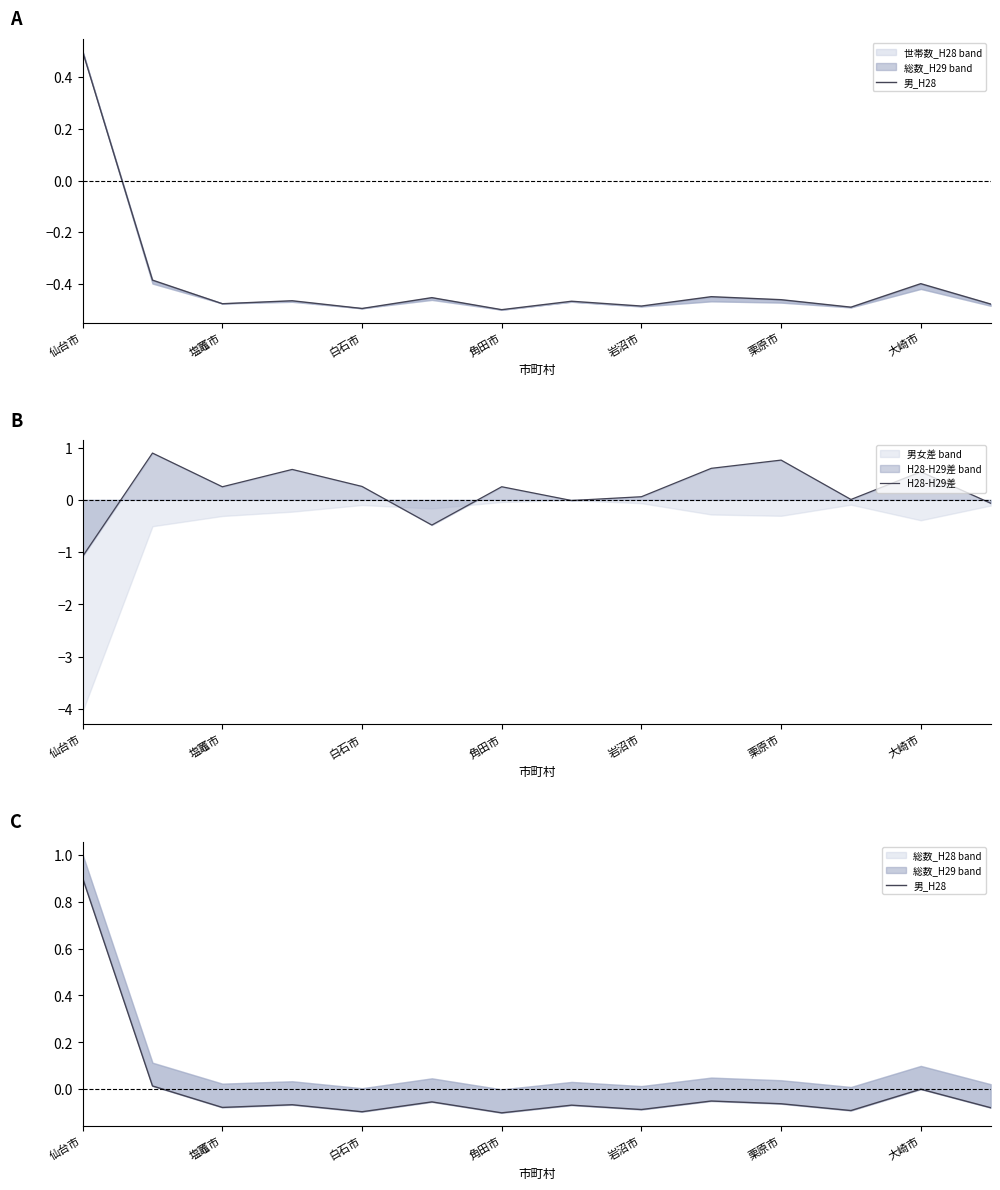

The H28-H29差 series shows -1.1 at 仙台市. True or false?

True